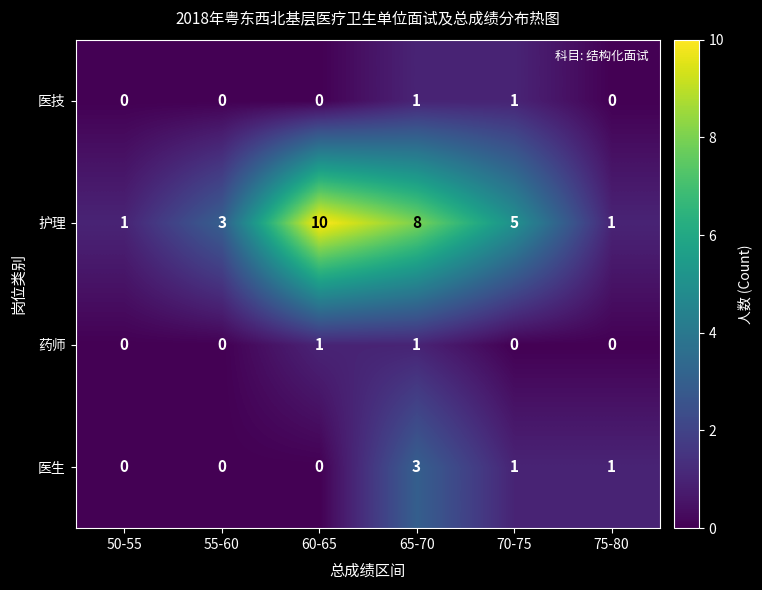

At which category does the chart reach its peak across all series?

60-65